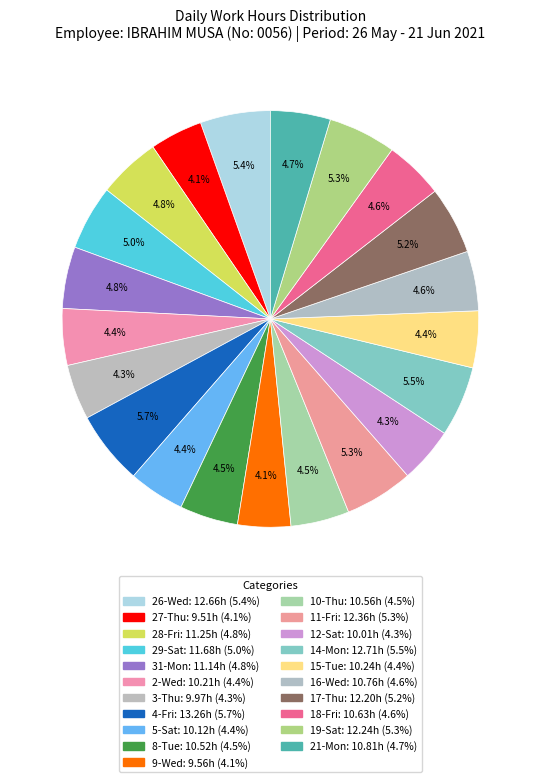

What is the smallest slice in the pie chart?

27-Thu